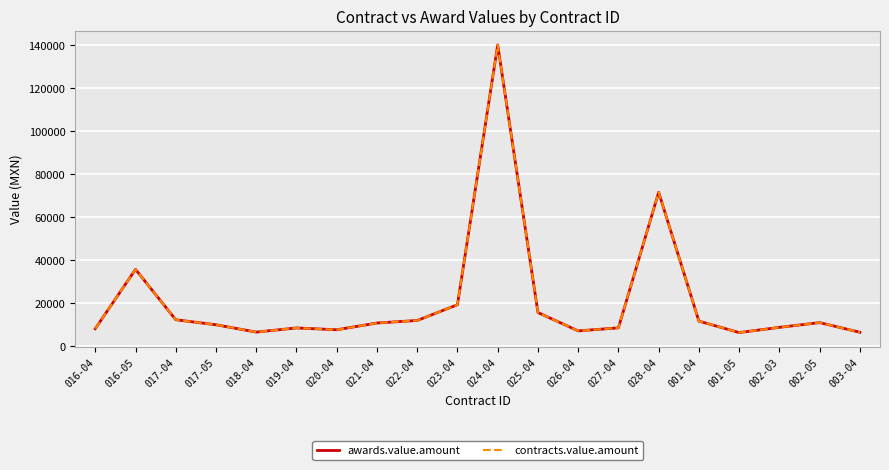

True or false: awards.value.amount and contracts.value.amount cross at least once.

False